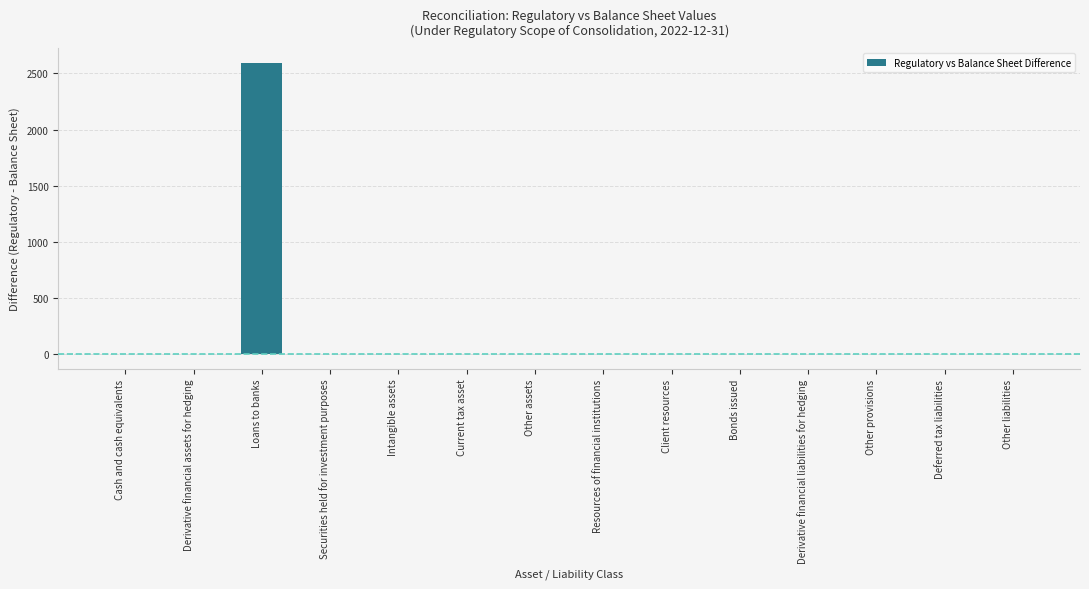

What is the maximum value shown in the chart?

2593.9